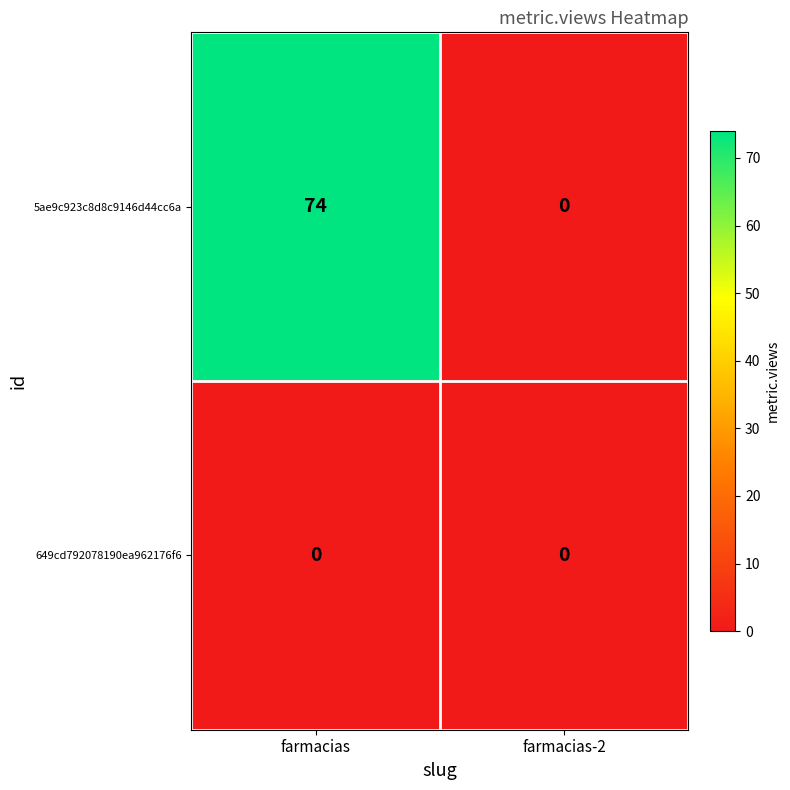

What is the maximum value shown in the chart?

74